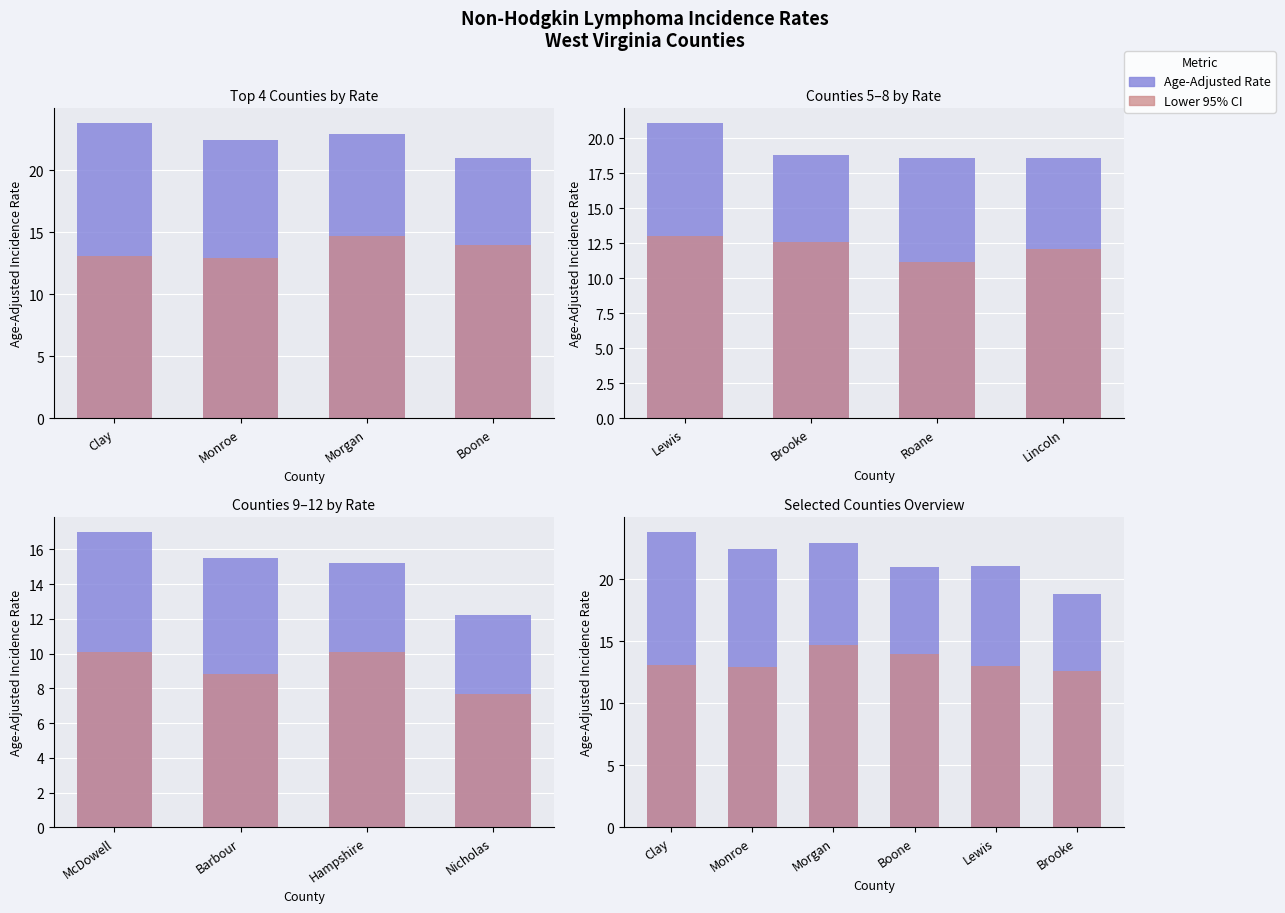

How many groups of bars are there?

6